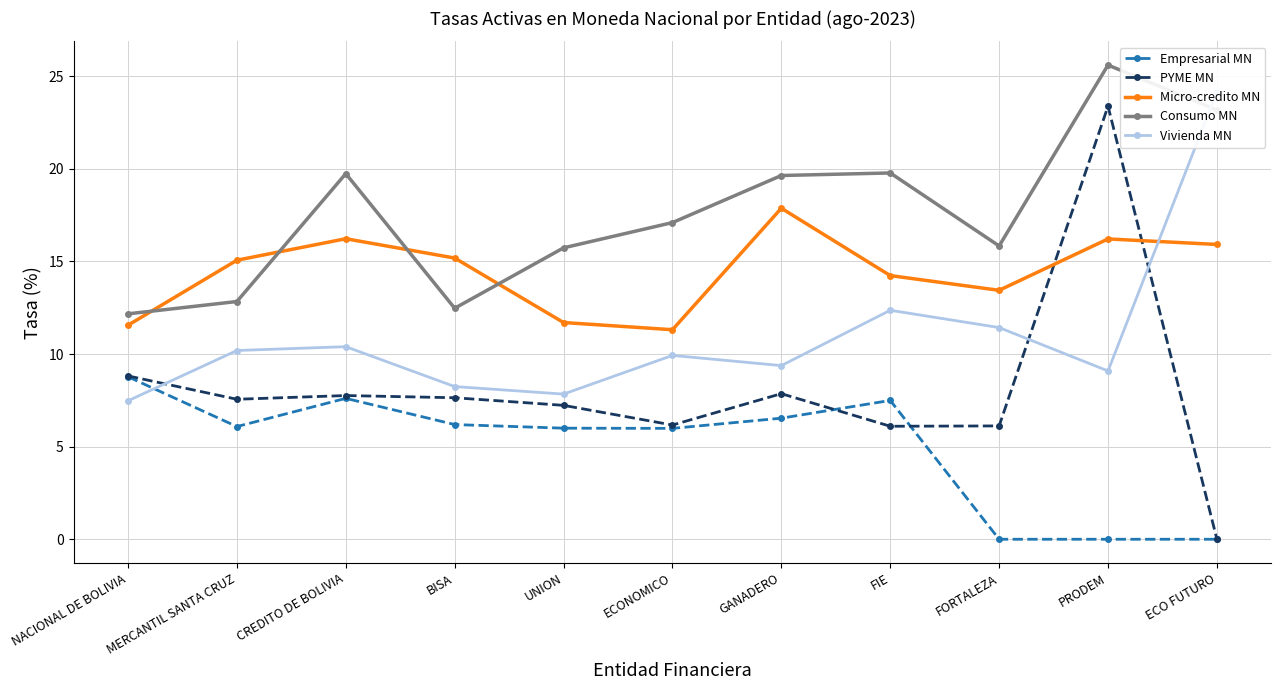

What is the difference between the second highest and second lowest values in the Micro-credito MN series?

4.7